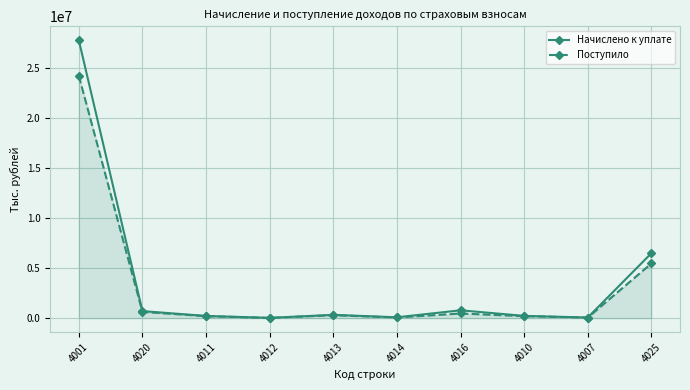

What is the total value across all series at 4014?

151179